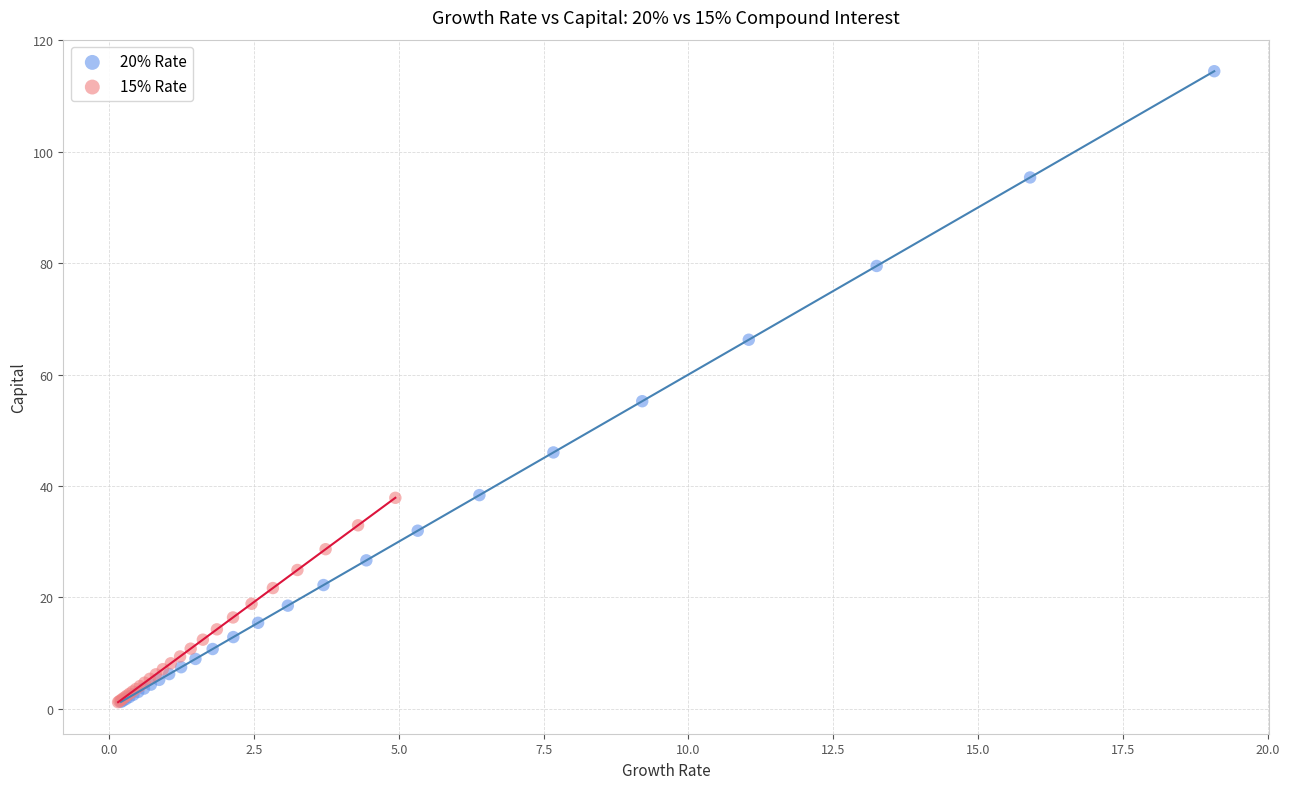

Which series reaches the maximum Y coordinate?

20% Rate